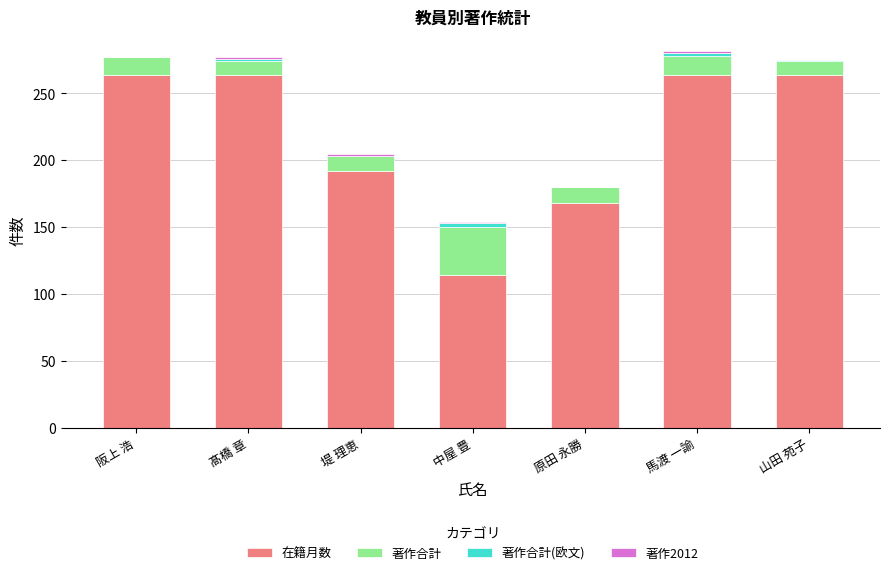

What is the total value across all series at 原田 永勝?

180